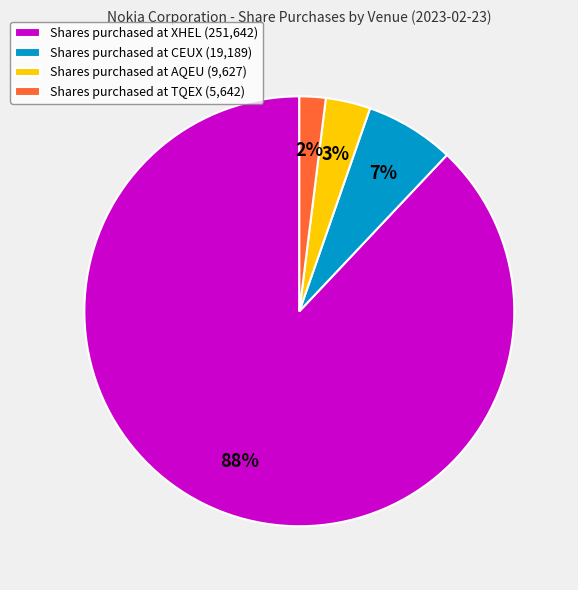

To the nearest percent, what is the difference between the largest and smallest slice percentages?

86%